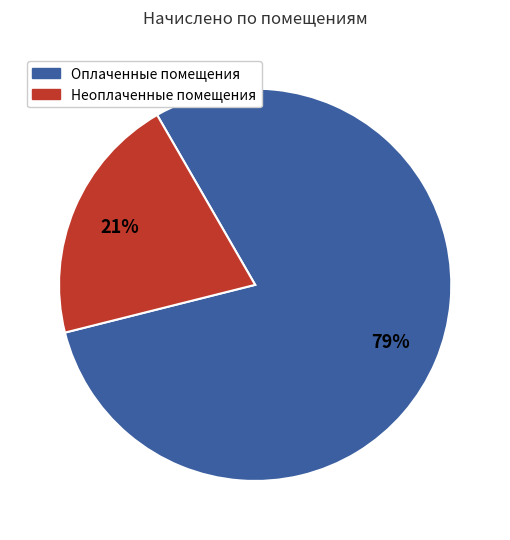

Is there a majority slice in this chart?

Yes